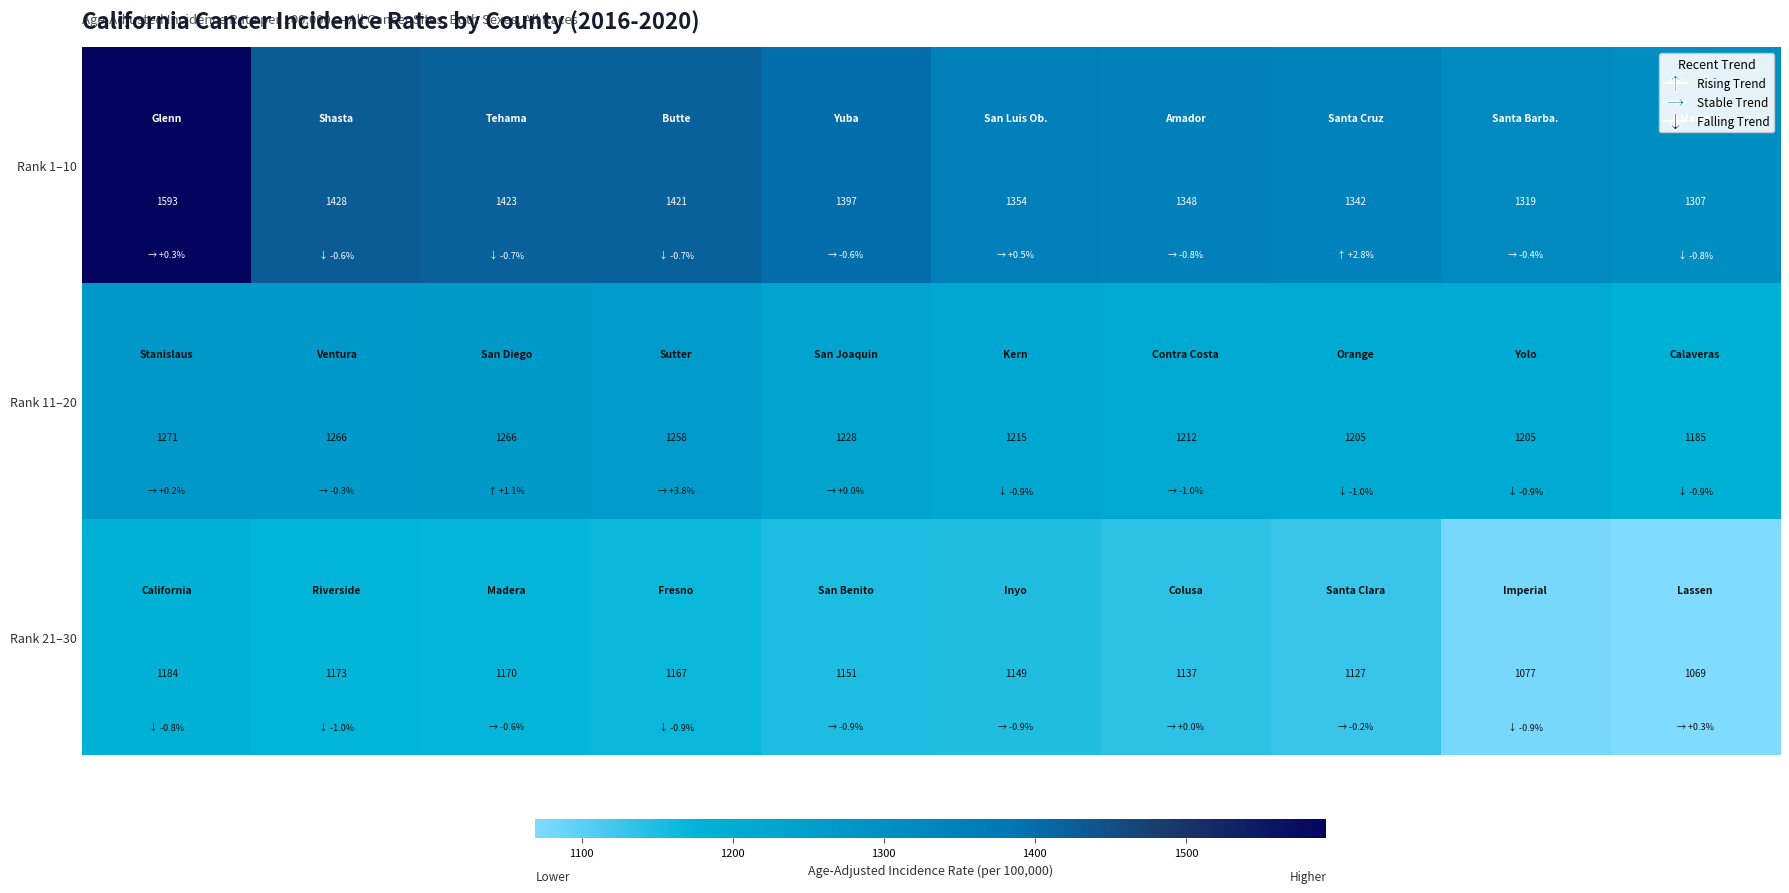

Which series has the widest spread of values?

Rank 1–10